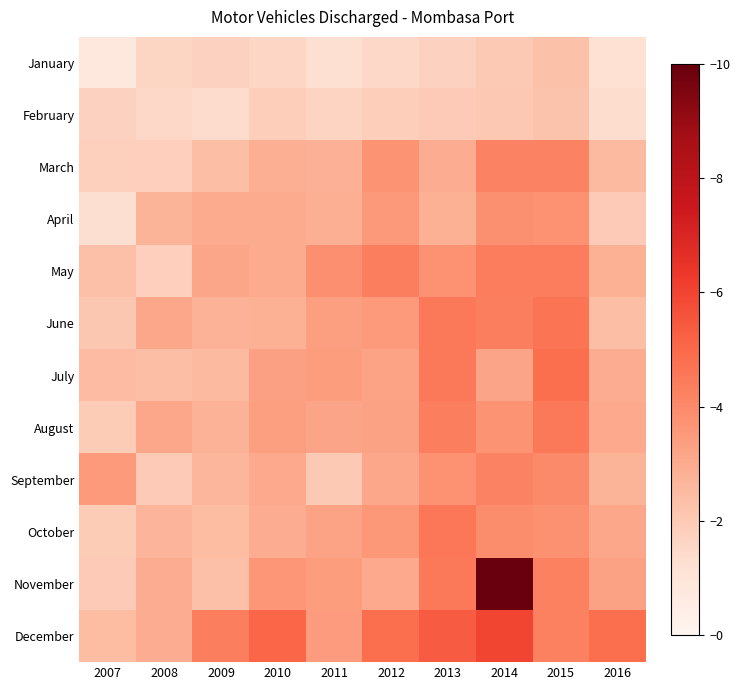

Reading right to left, extract all data points from this chart.

January: 2016=1.2	2015=2.3	2014=2.0	2013=1.7	2012=1.5	2011=1.2	2010=1.6	2009=1.7	2008=1.6	2007=0.8
February: 2016=1.3	2015=2.2	2014=2.1	2013=2.0	2012=1.9	2011=1.7	2010=1.9	2009=1.4	2008=1.5	2007=1.8
March: 2016=2.5	2015=4.2	2014=4.2	2013=3.0	2012=3.7	2011=2.8	2010=2.9	2009=2.4	2008=1.8	2007=1.8
April: 2016=2.0	2015=3.7	2014=3.8	2013=2.8	2012=3.5	2011=2.9	2010=3.0	2009=3.0	2008=2.7	2007=1.3
May: 2016=2.8	2015=4.4	2014=4.4	2013=3.7	2012=4.3	2011=3.9	2010=3.0	2009=3.1	2008=1.8	2007=2.3
June: 2016=2.4	2015=4.6	2014=4.3	2013=4.6	2012=3.5	2011=3.4	2010=2.8	2009=2.8	2008=3.1	2007=2.1
July: 2016=2.9	2015=4.8	2014=3.2	2013=4.5	2012=3.2	2011=3.4	2010=3.3	2009=2.5	2008=2.4	2007=2.5
August: 2016=3.0	2015=4.6	2014=3.7	2013=4.3	2012=3.3	2011=3.2	2010=3.4	2009=2.8	2008=3.1	2007=1.9
September: 2016=2.7	2015=4.0	2014=4.2	2013=3.7	2012=3.1	2011=2.0	2010=3.0	2009=2.6	2008=2.0	2007=3.5
October: 2016=3.1	2015=3.8	2014=3.9	2013=4.6	2012=3.6	2011=3.2	2010=2.9	2009=2.4	2008=2.7	2007=2.0
November: 2016=3.3	2015=4.3	2014=10.0	2013=4.6	2012=3.0	2011=3.4	2010=3.6	2009=2.3	2008=3.0	2007=2.0
December: 2016=4.8	2015=4.3	2014=6.0	2013=5.4	2012=4.9	2011=3.4	2010=5.1	2009=4.4	2008=2.9	2007=2.4